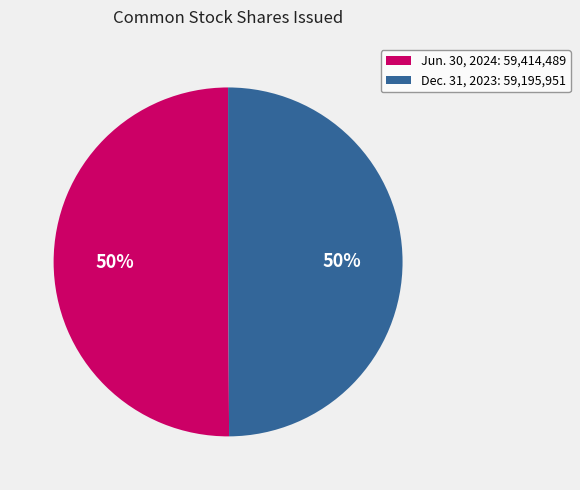

What is the ratio of the value at Dec. 31, 2023: 59,195,951 to the value at Jun. 30, 2024: 59,414,489?

1.0